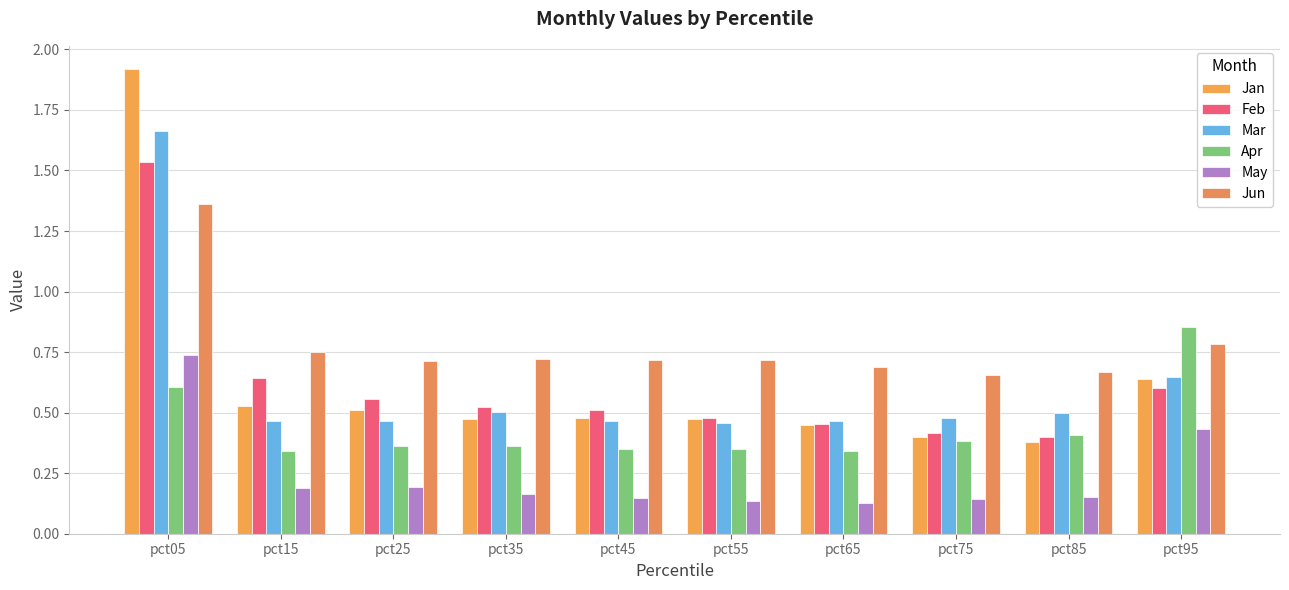

How many data points does each series have?

10